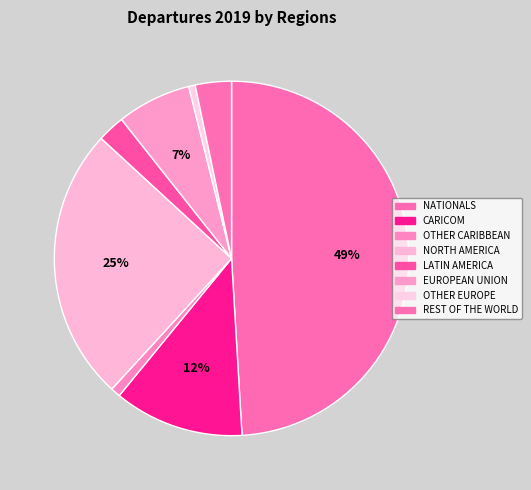

To the nearest percent, what is the difference between the largest and smallest slice percentages?

48%